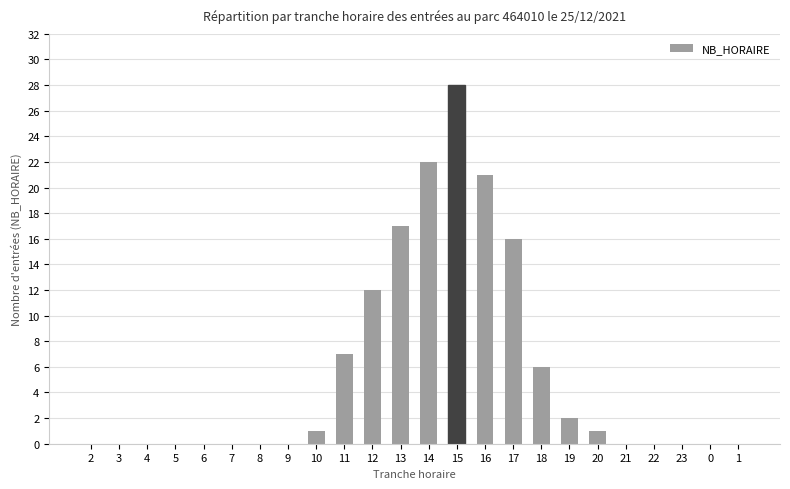

What is the approximate value at 13, to the nearest 5?

15